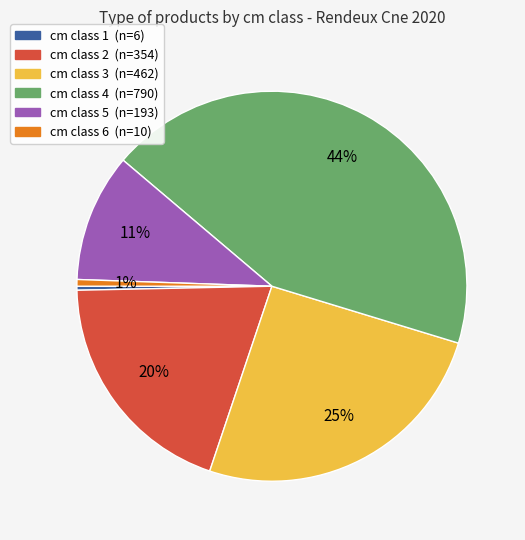

Is there any slice that represents more than half of the pie?

No